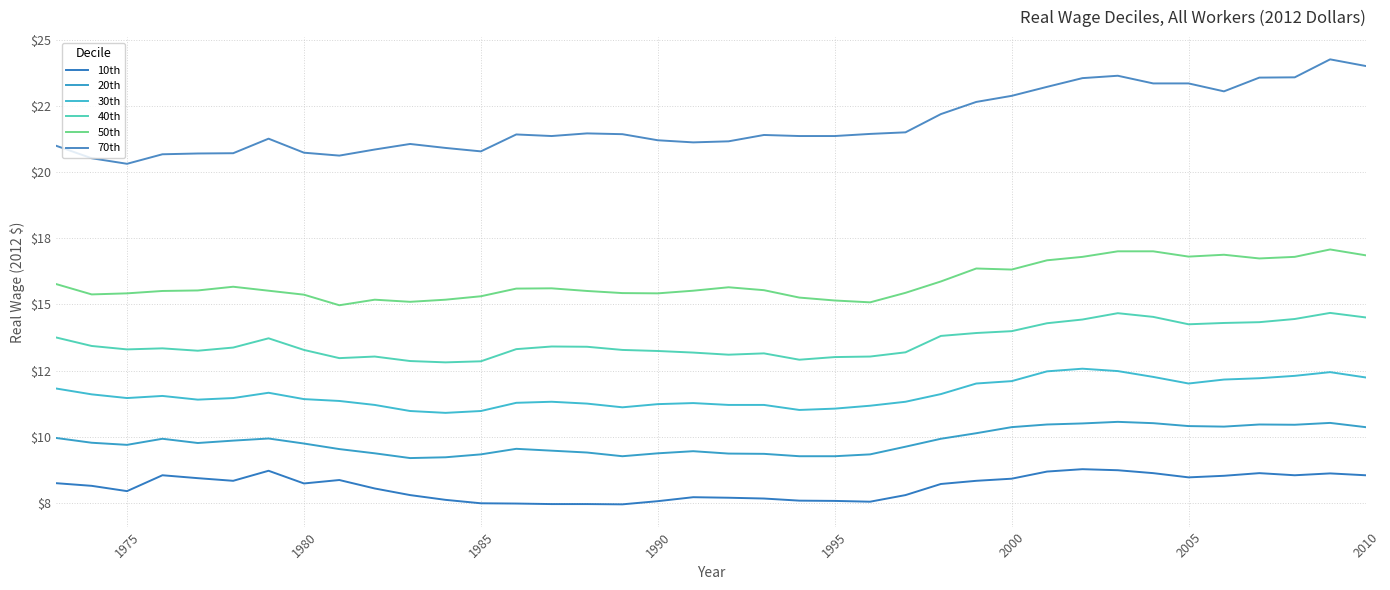

Which series has the largest total across all categories?

70th